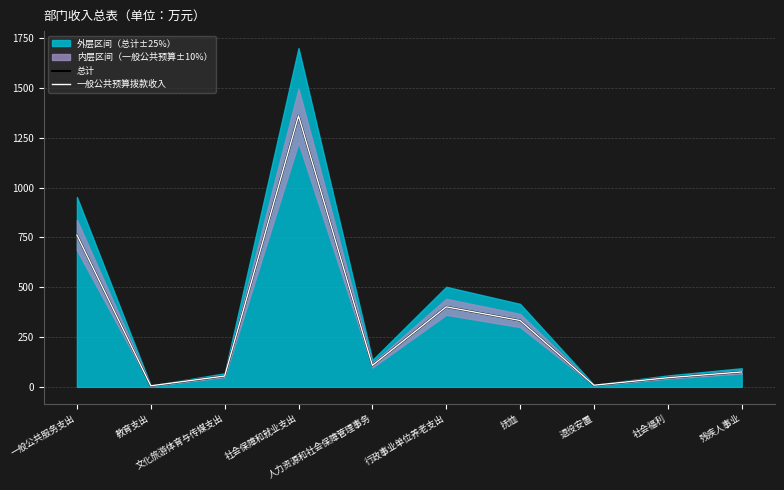

Reading left to right, transcribe all the data shown in this chart.

总计: 一般公共服务支出=762.4	教育支出=5.5	文化旅游体育与传媒支出=54.5	社会保障和就业支出=1360.6	人力资源和社会保障管理事务=107.9	行政事业单位养老支出=401.9	抚恤=333.2	退役安置=8.4	社会福利=45.9	残疾人事业=74.9
一般公共预算拨款收入: 一般公共服务支出=762.4	教育支出=5.5	文化旅游体育与传媒支出=54.5	社会保障和就业支出=1360.6	人力资源和社会保障管理事务=107.9	行政事业单位养老支出=401.9	抚恤=333.2	退役安置=8.4	社会福利=45.9	残疾人事业=74.9